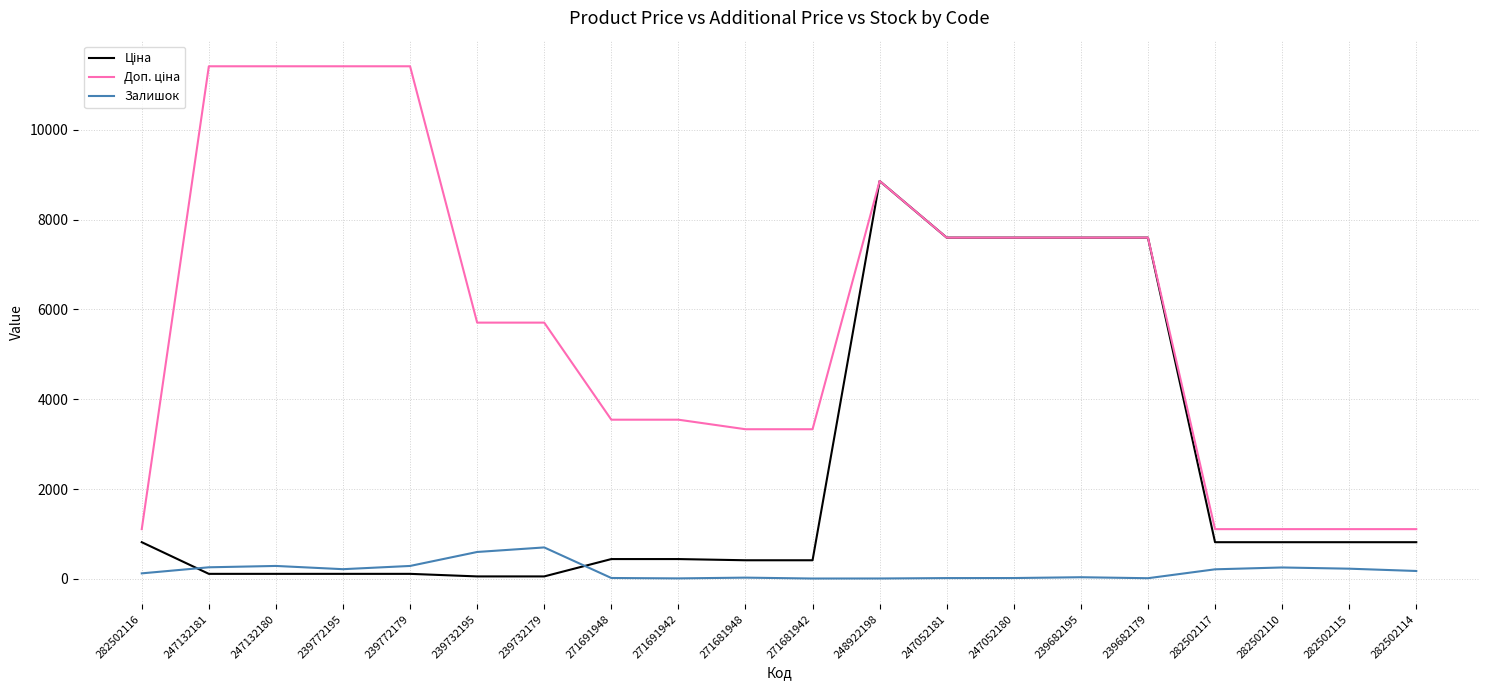

Is it true that Залишок equals 702.0 at 239732179?

True